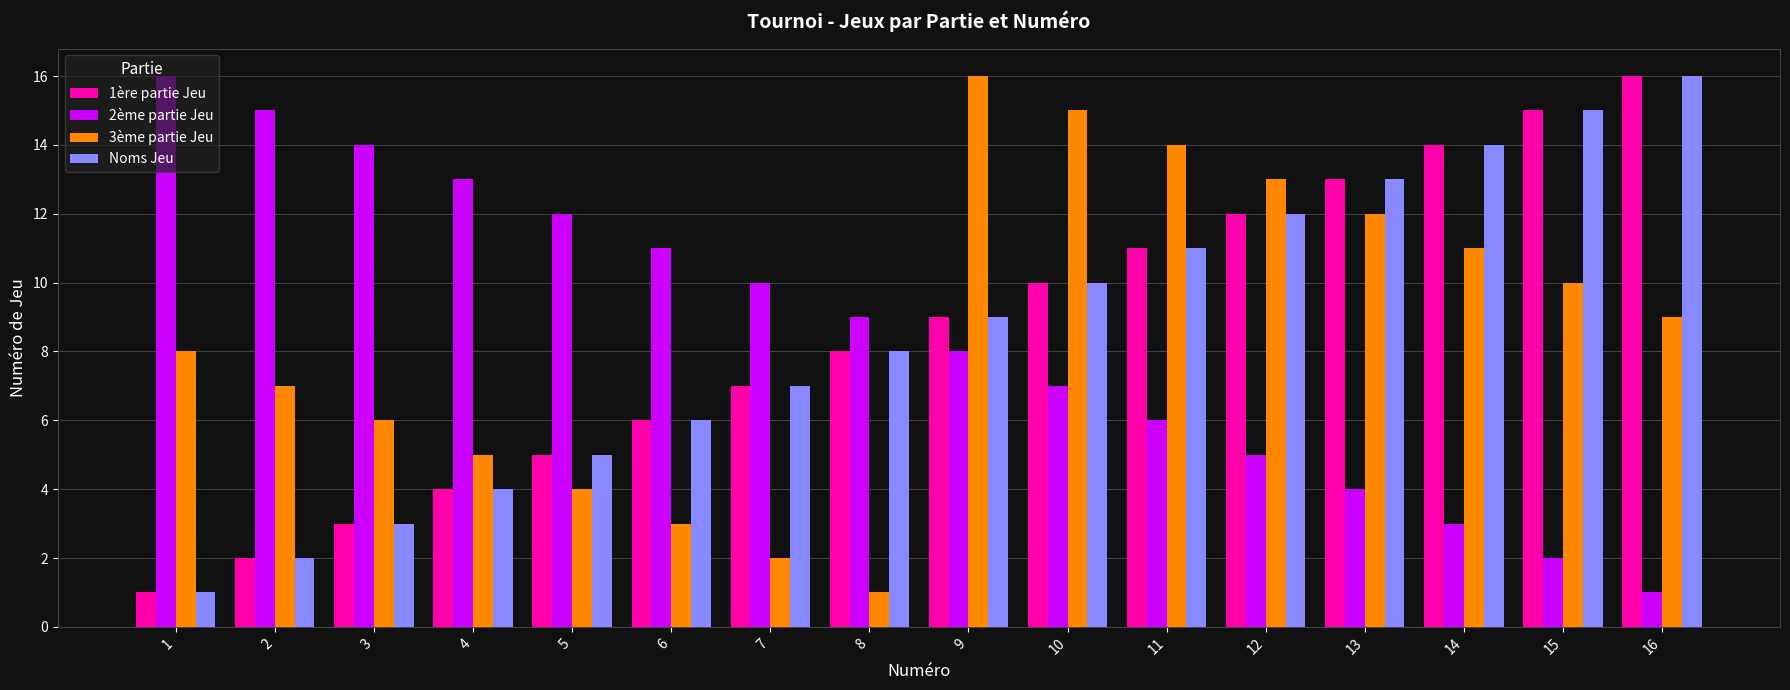

Is it true that 1ère partie Jeu equals 12 at 12?

True